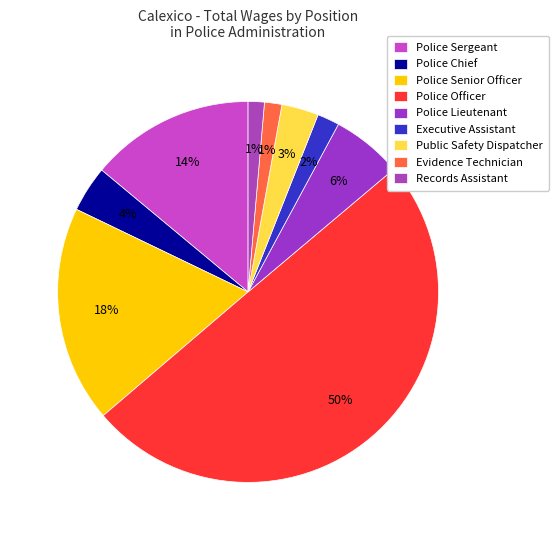

Which category has the biggest portion of the pie?

Police Officer